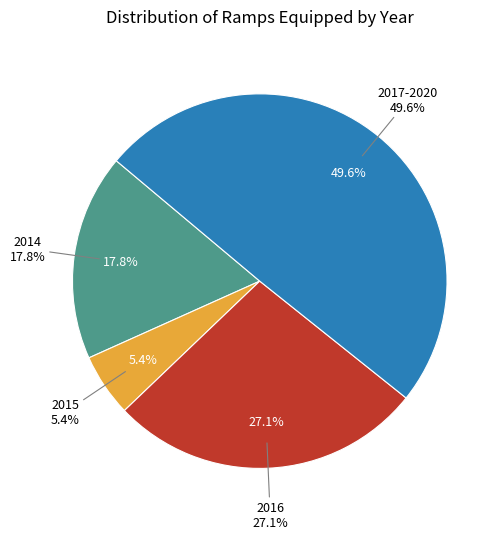

Is it true that 2014 is 18% of the pie?

True